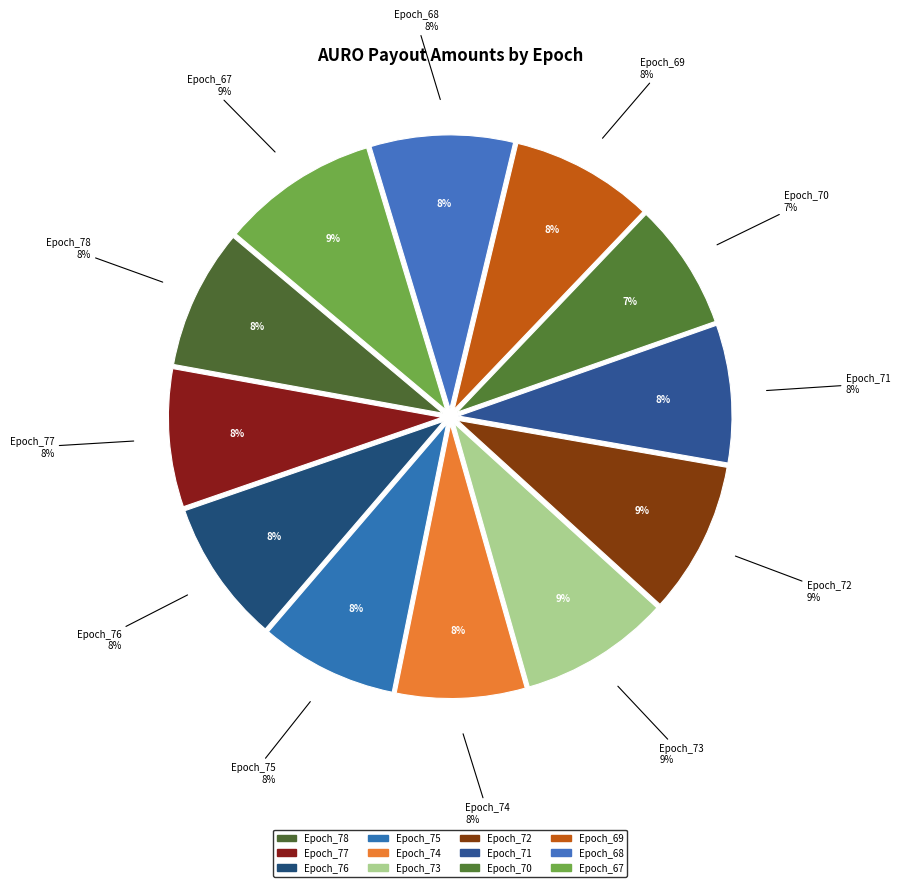

Count the number of slices in the pie.

12